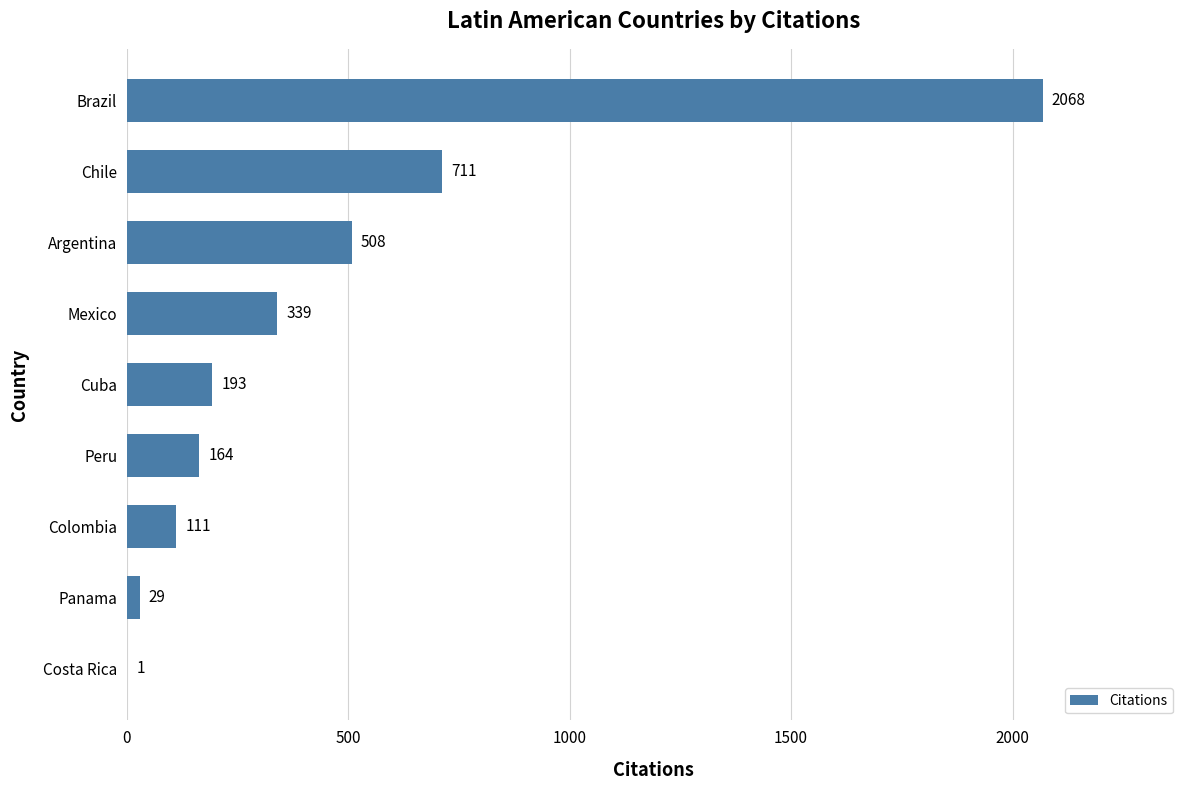

Which label corresponds to the largest value in the chart?

Brazil